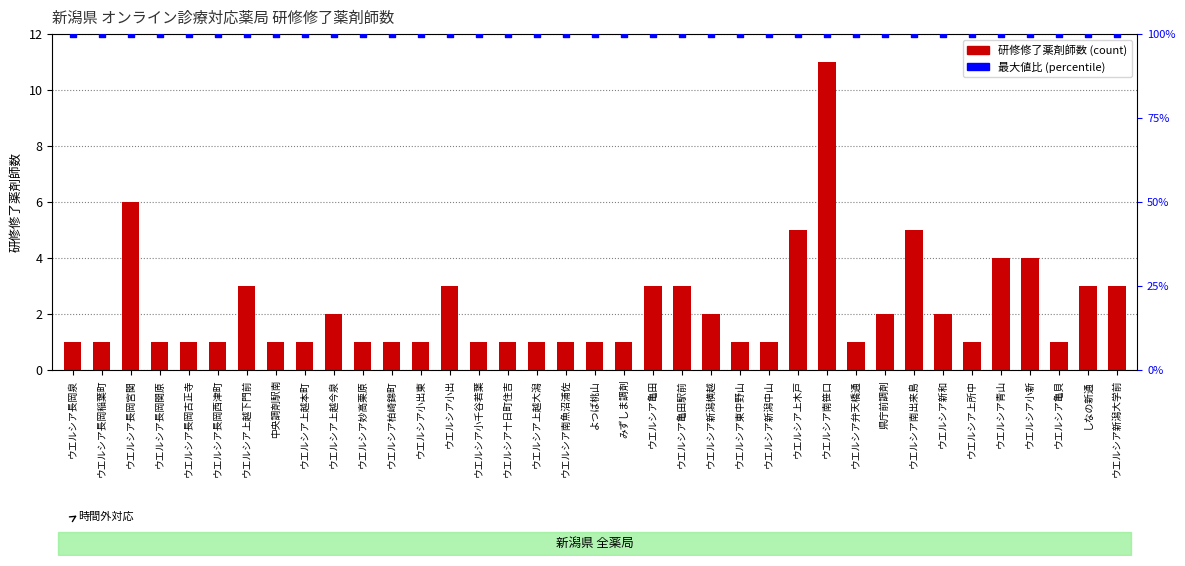

What are all the series names shown in the legend?

研修を修了した薬剤師数, 割合（最大値比）